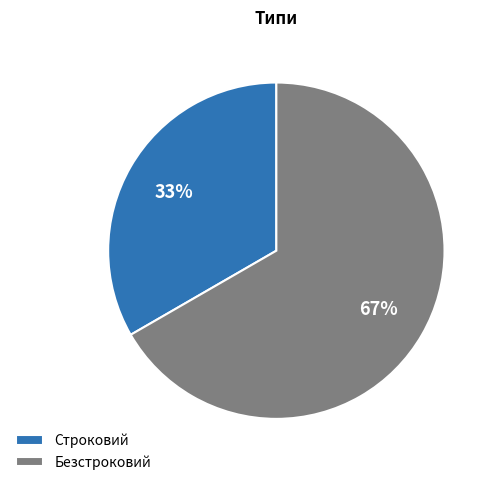

Is it true that Строковий is 38% of the pie?

False